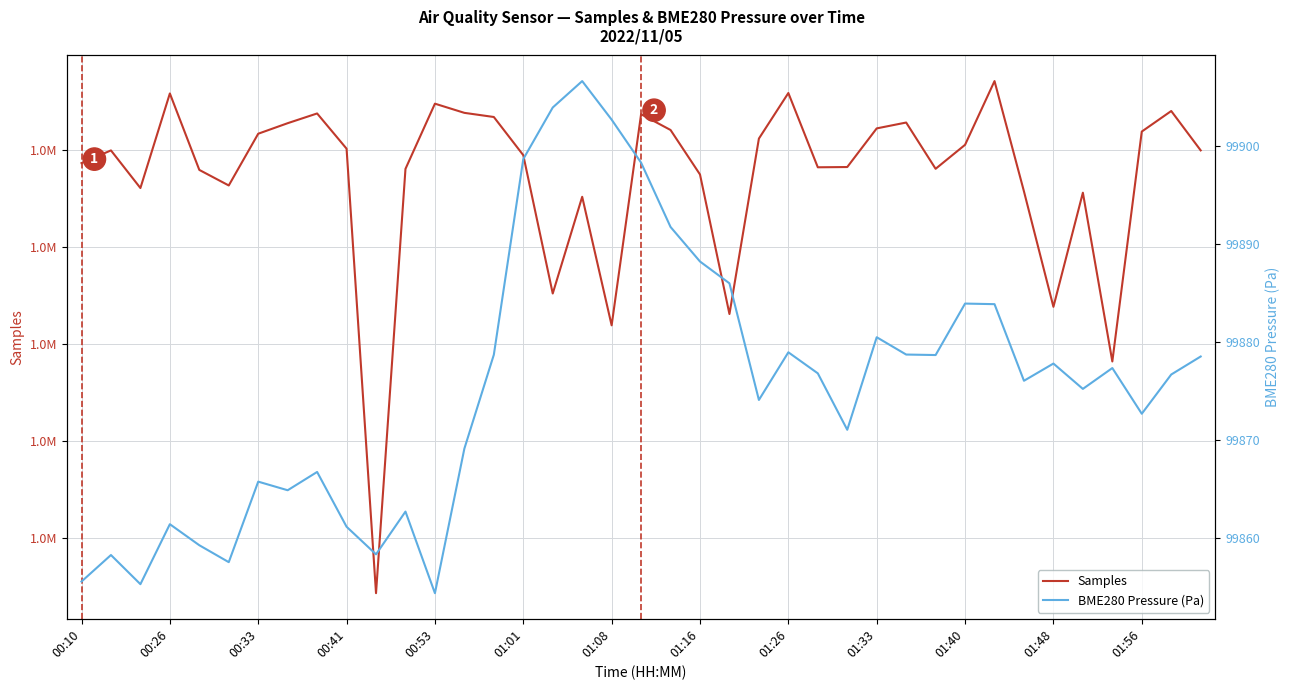

True or false: BME280 Pressure (Pa) and Samples intersect in this chart.

False